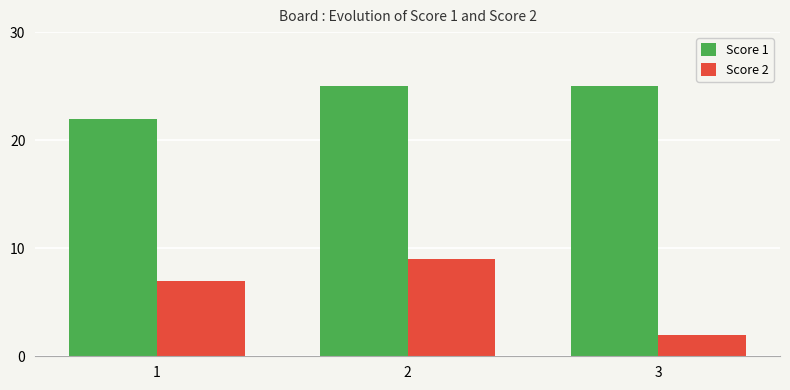

Which series has the largest range (max minus min)?

Score 2